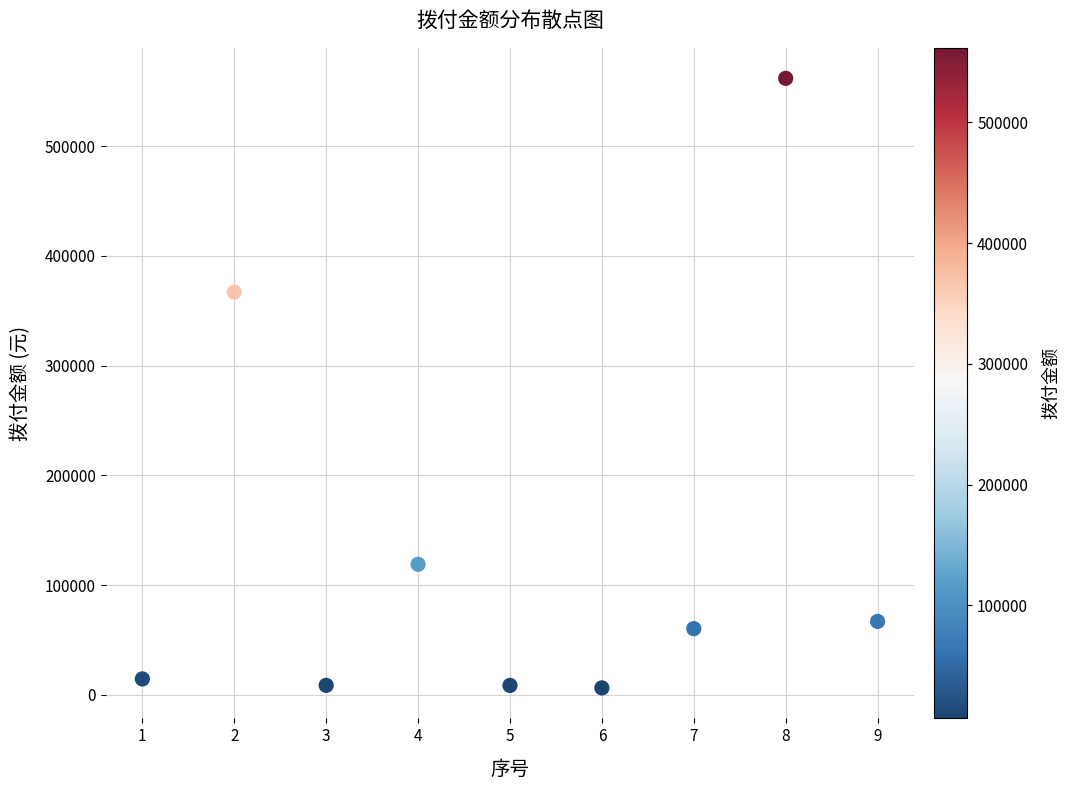

What is the average Y value?

134829.9